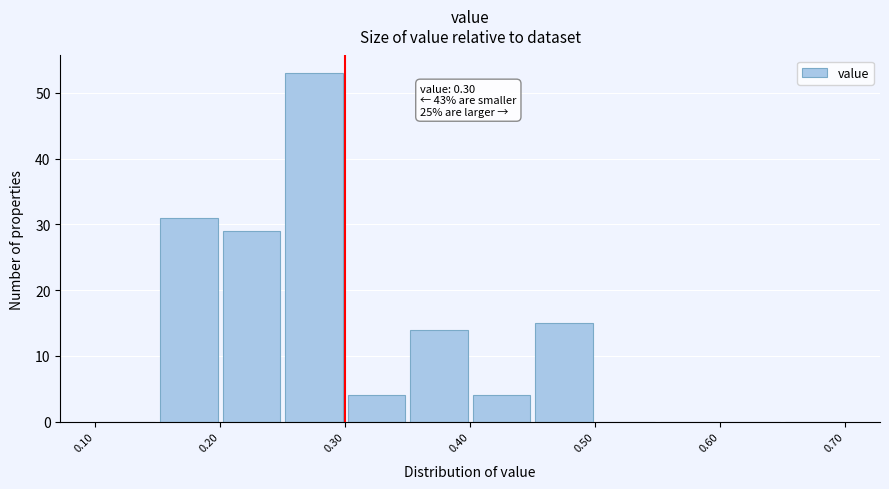

Over which range of the x-axis is the bar tallest?

0.25 to 0.30